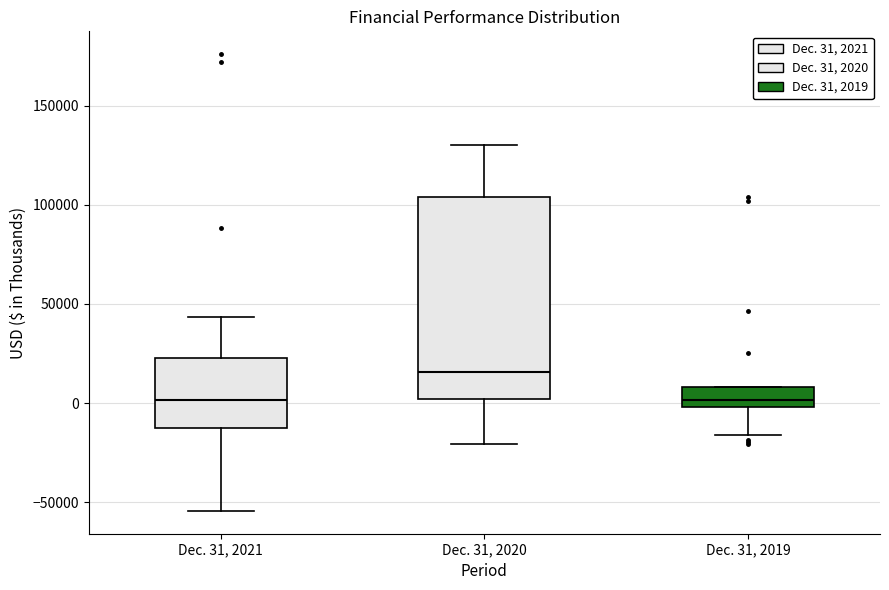

Comparing the boxes themselves (not the whiskers), which one is the tallest?

Dec. 31, 2020